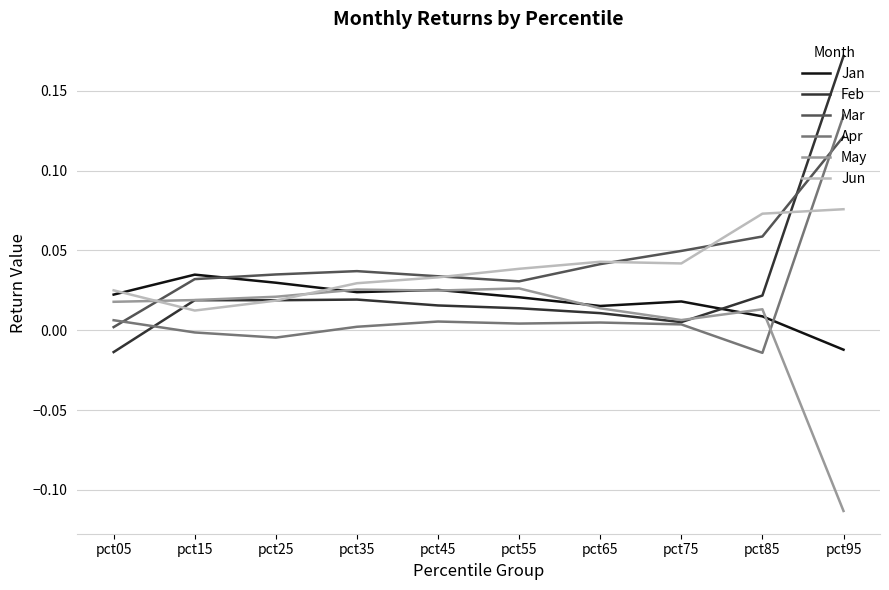

After their last crossing, which series has the higher values: Jun or May?

Jun